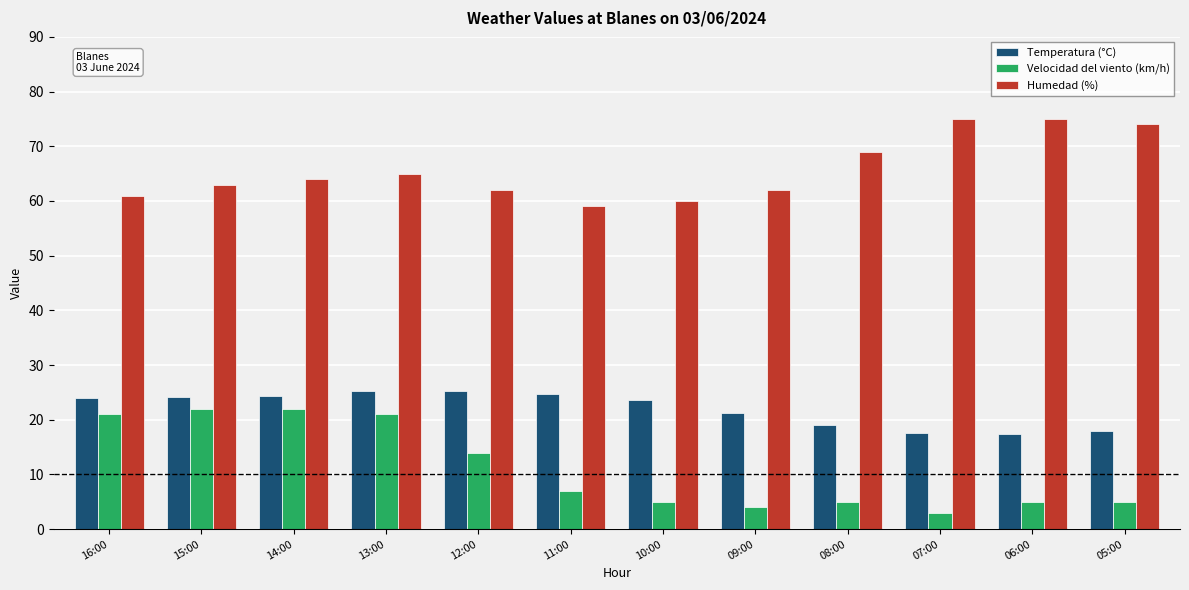

The value of Velocidad del viento (km/h) at 16:00 is 6.9. True or false?

False